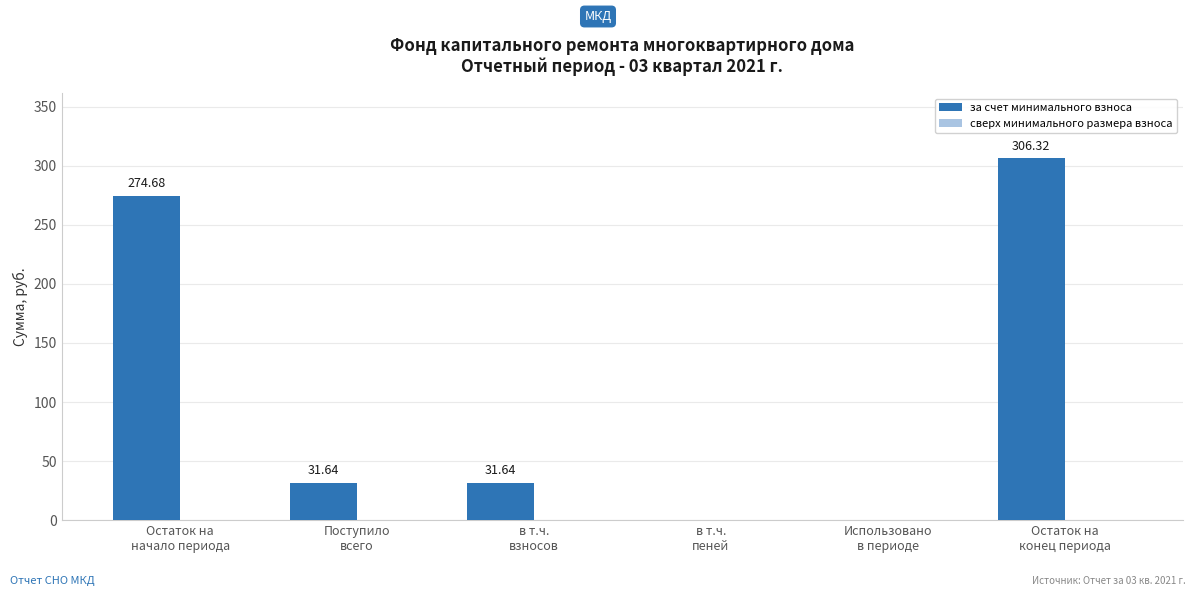

What is the sum of all values?

644.3